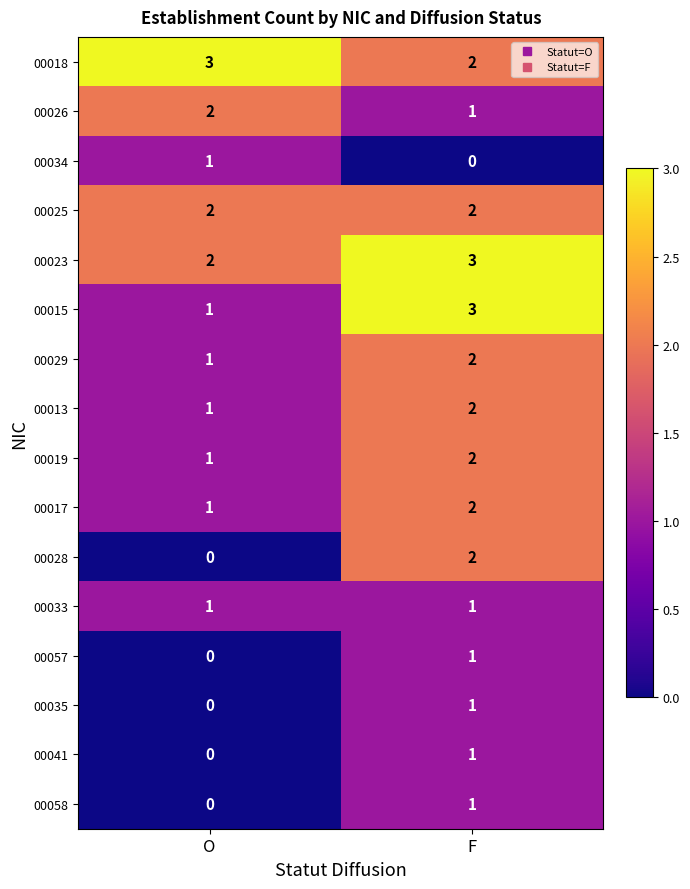

What is the sum of all 00013 values?

3